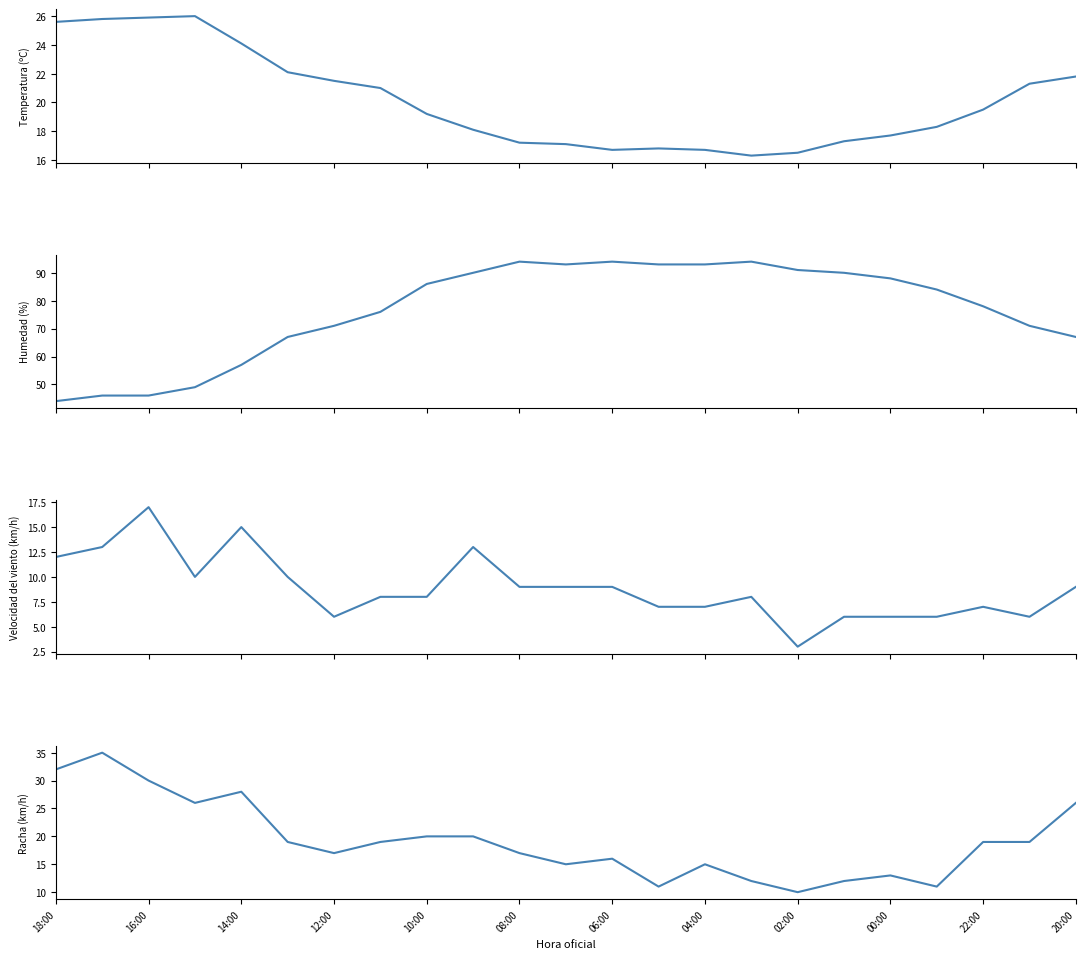

Reading left to right, extract all data points from this chart.

Temperatura (ºC): 25.6	25.8	25.9	26.0	24.1	22.1	21.5	21.0	19.2	18.1	17.2	17.1	16.7	16.8	16.7	16.3	16.5	17.3	17.7	18.3	19.5	21.3	21.8
Humedad (%): 44.0	46.0	46.0	49.0	57.0	67.0	71.0	76.0	86.0	90.0	94.0	93.0	94.0	93.0	93.0	94.0	91.0	90.0	88.0	84.0	78.0	71.0	67.0
Velocidad del viento (km/h): 12.0	13.0	17.0	10.0	15.0	10.0	6.0	8.0	8.0	13.0	9.0	9.0	9.0	7.0	7.0	8.0	3.0	6.0	6.0	6.0	7.0	6.0	9.0
Racha (km/h): 32.0	35.0	30.0	26.0	28.0	19.0	17.0	19.0	20.0	20.0	17.0	15.0	16.0	11.0	15.0	12.0	10.0	12.0	13.0	11.0	19.0	19.0	26.0